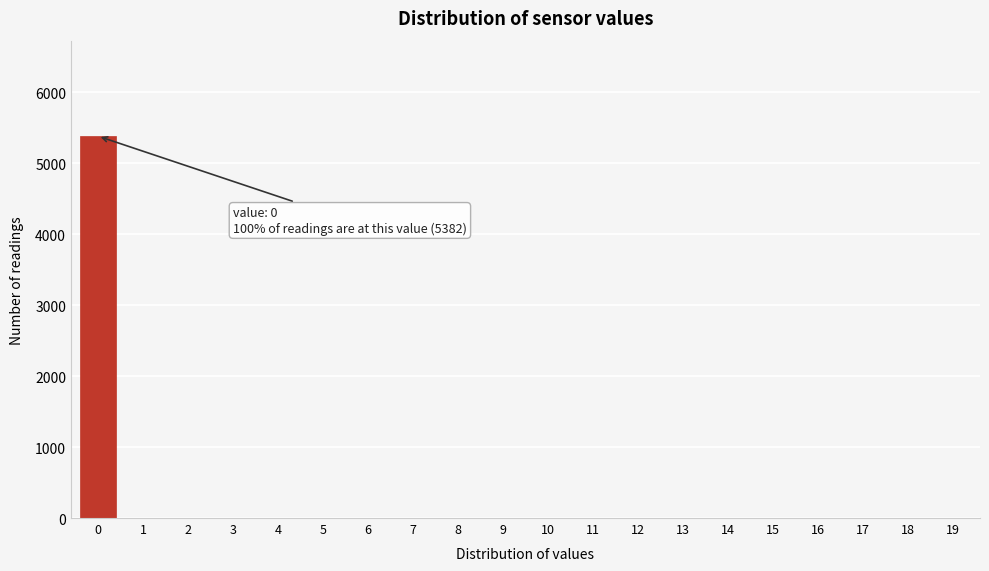

Reading left to right, transcribe all the data shown in this chart.

0=5382	1=0	2=0	3=0	4=0	5=0	6=0	7=0	8=0	9=0	10=0	11=0	12=0	13=0	14=0	15=0	16=0	17=0	18=0	19=0